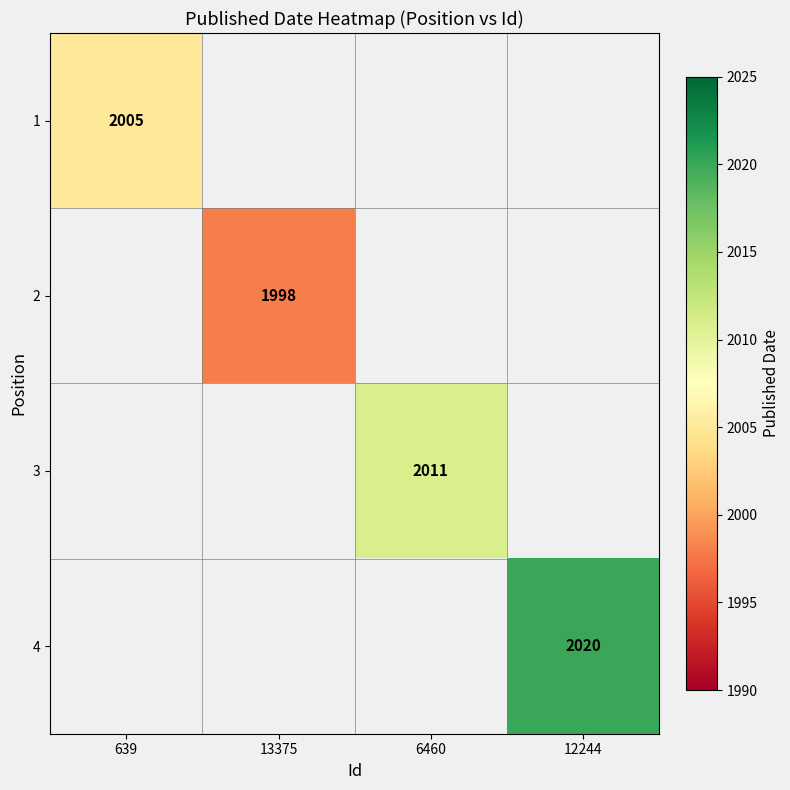

The value of 1 at 639 is 2005. True or false?

True